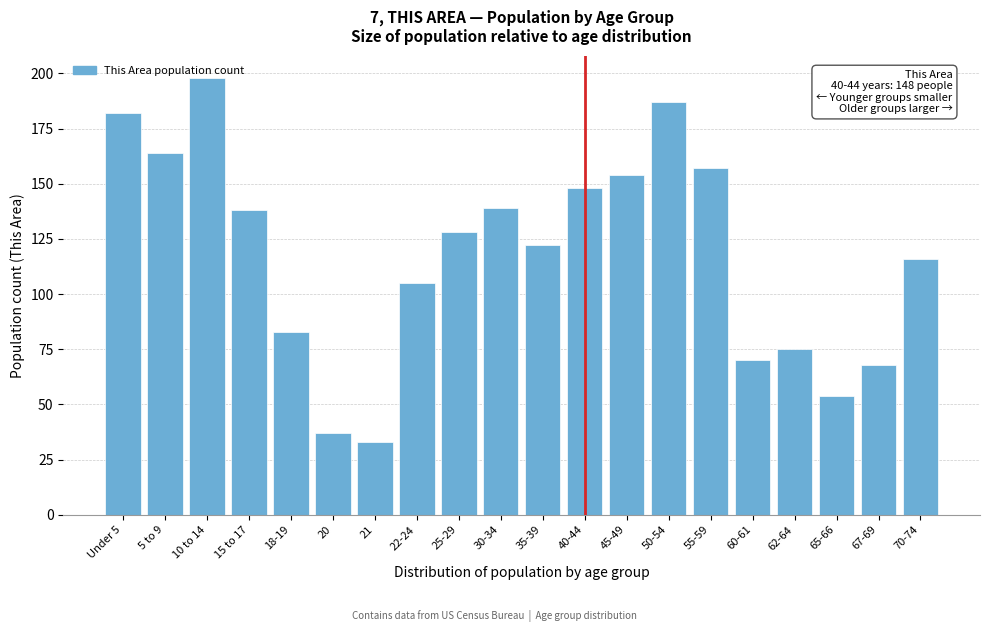

What is the greatest value displayed?

198